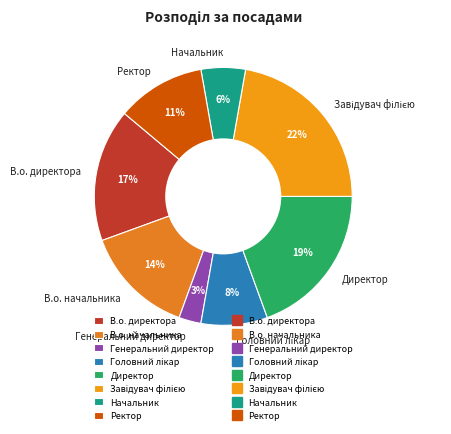

To the nearest percent, what portion does Ректор represent?

11%